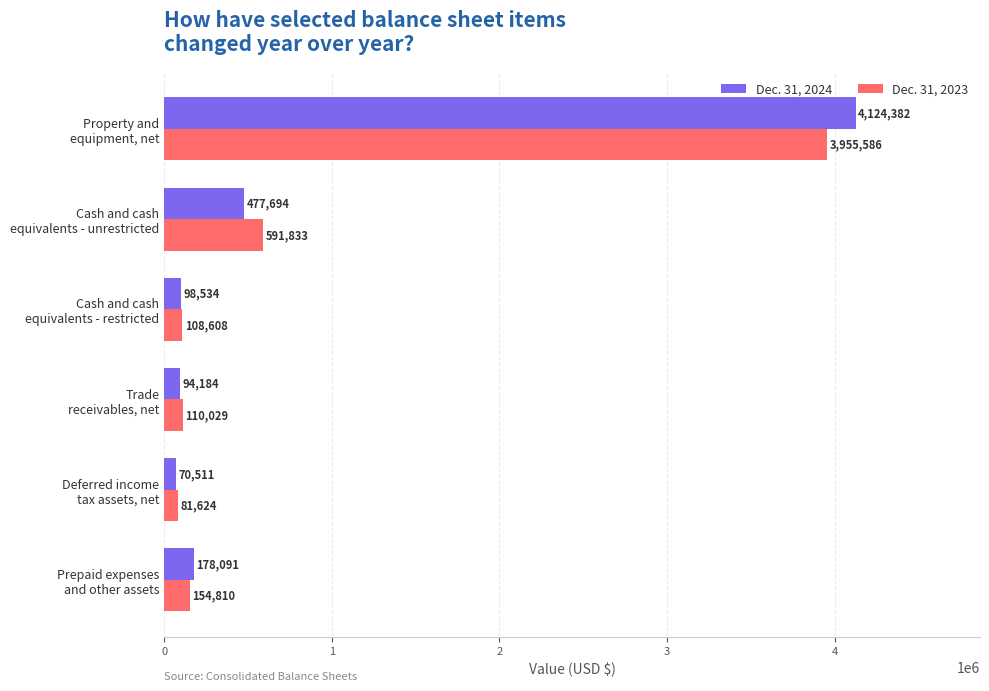

Which series has the widest spread of values?

Dec. 31, 2024